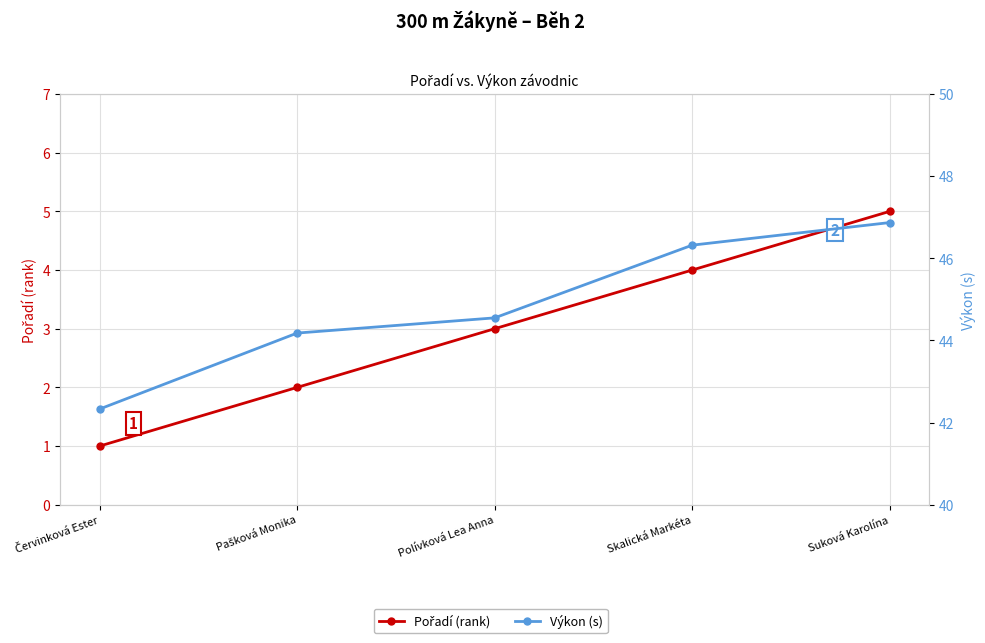

What is the greatest value displayed?

46.9